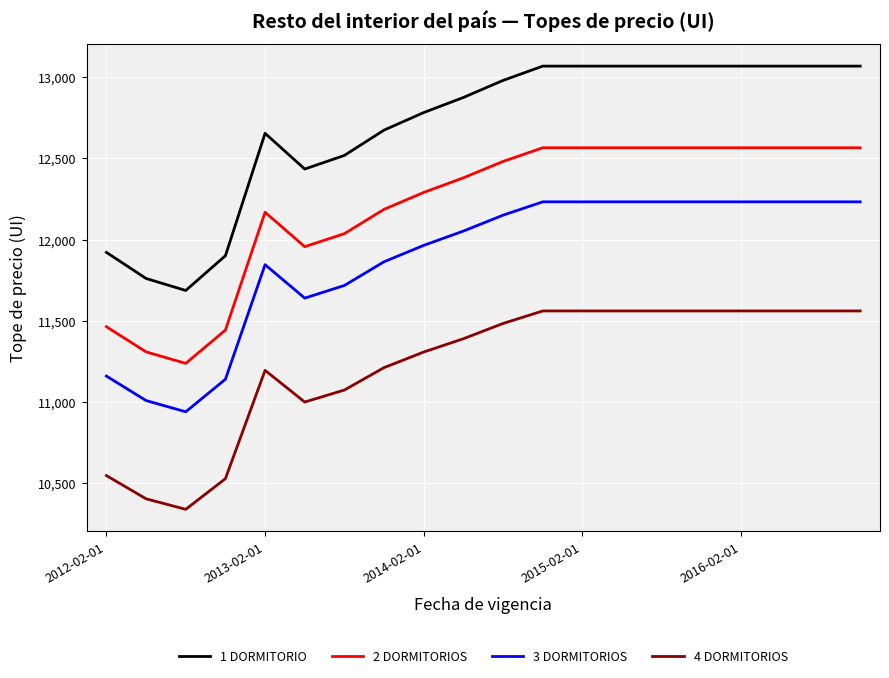

True or false: 1 DORMITORIO and 3 DORMITORIOS cross at least once.

False